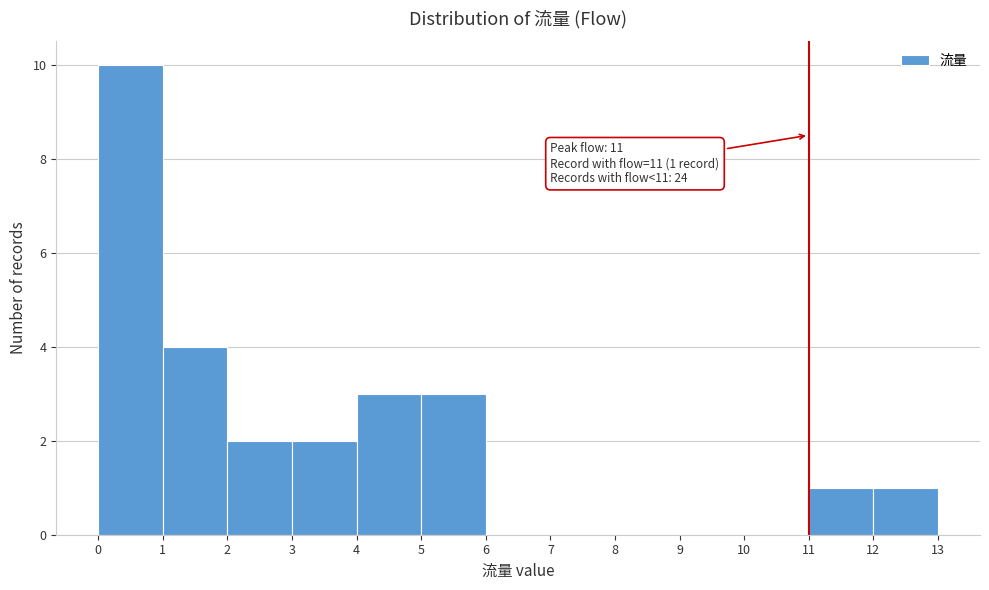

Which range on the x-axis has the tallest bar?

0 to 1